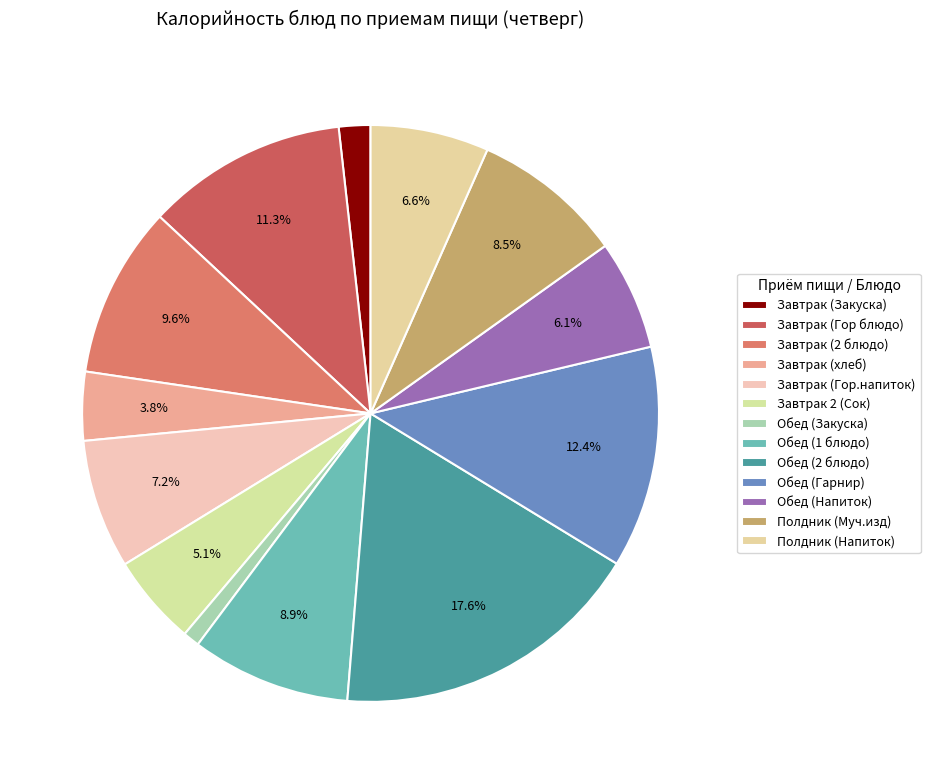

True or false: Обед (Гарнир) accounts for 1% of the total.

False